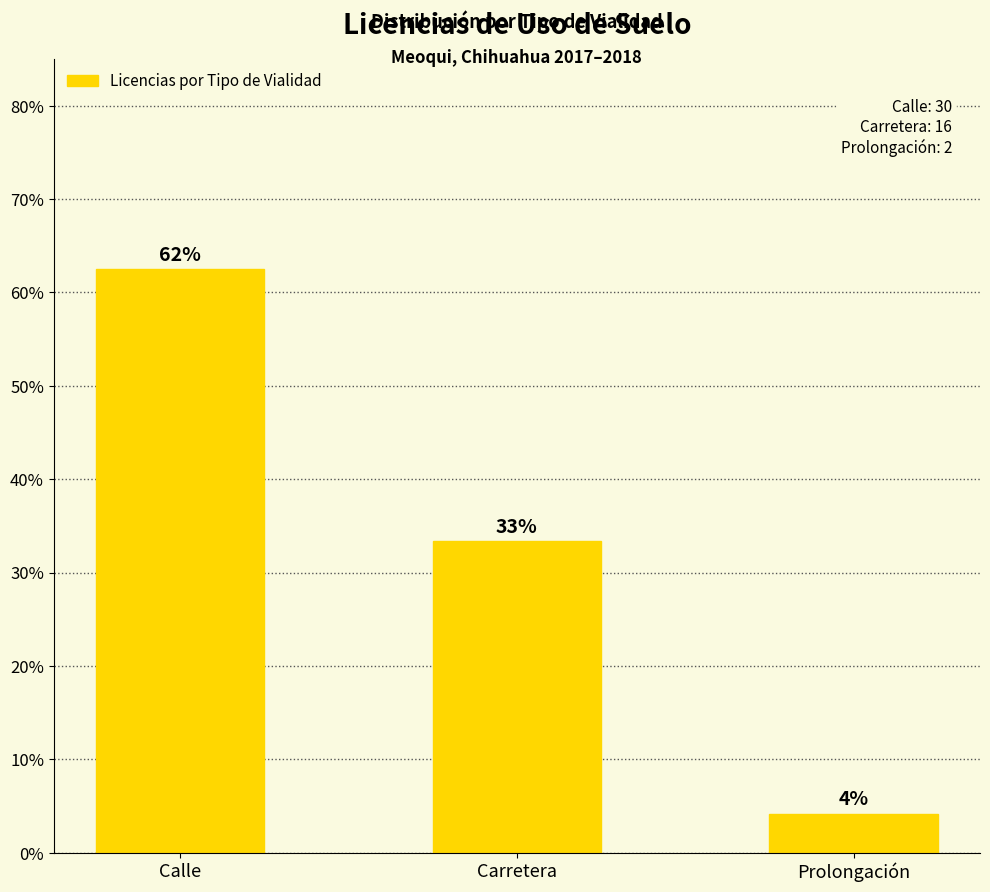

Are the bars horizontal?

No